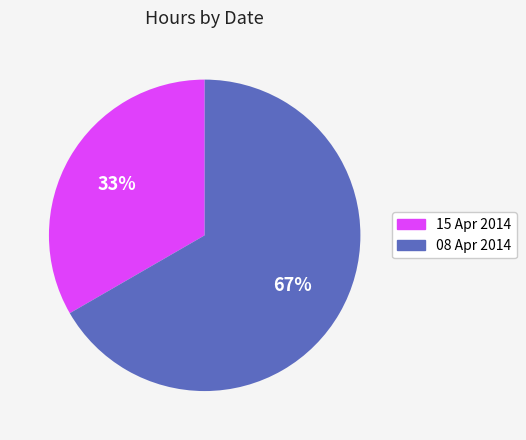

Do 15 Apr 2014 and 08 Apr 2014 together represent more than half of the pie?

Yes